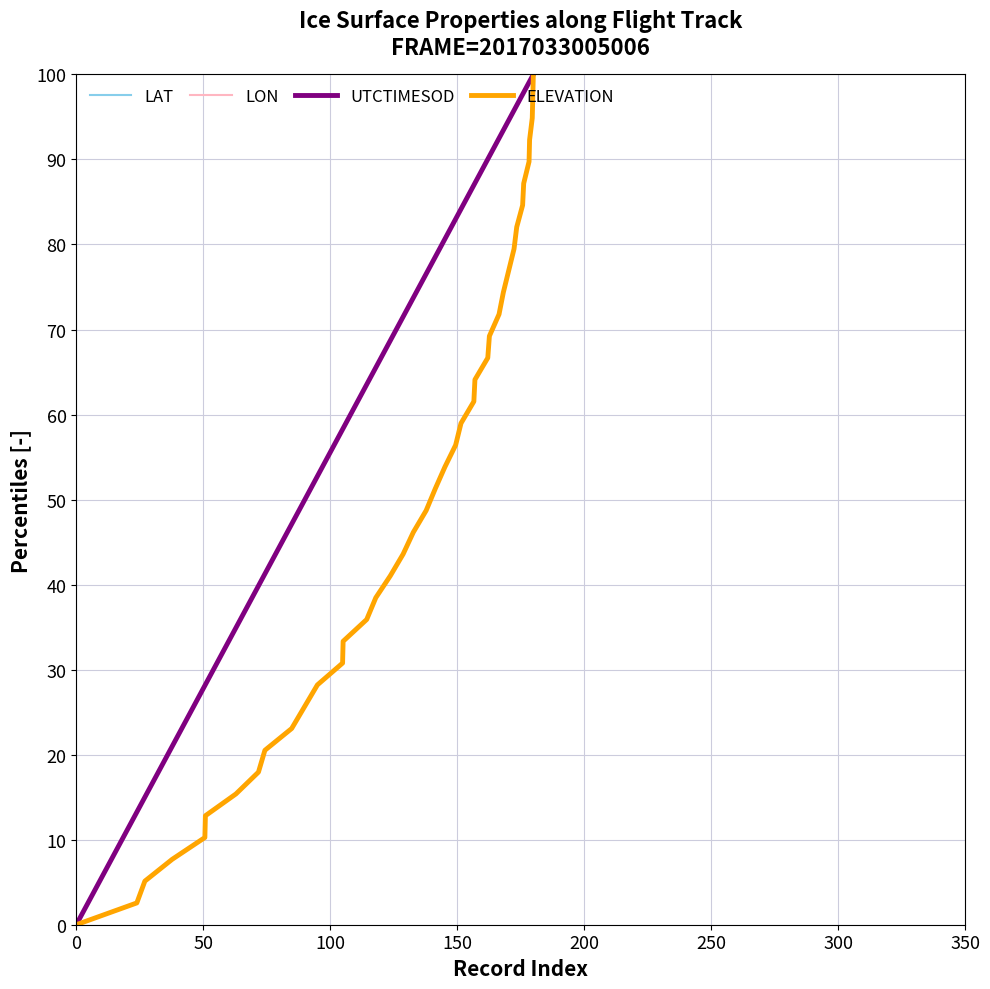

What is the value of the LON point at the 26th from the left?

64.1